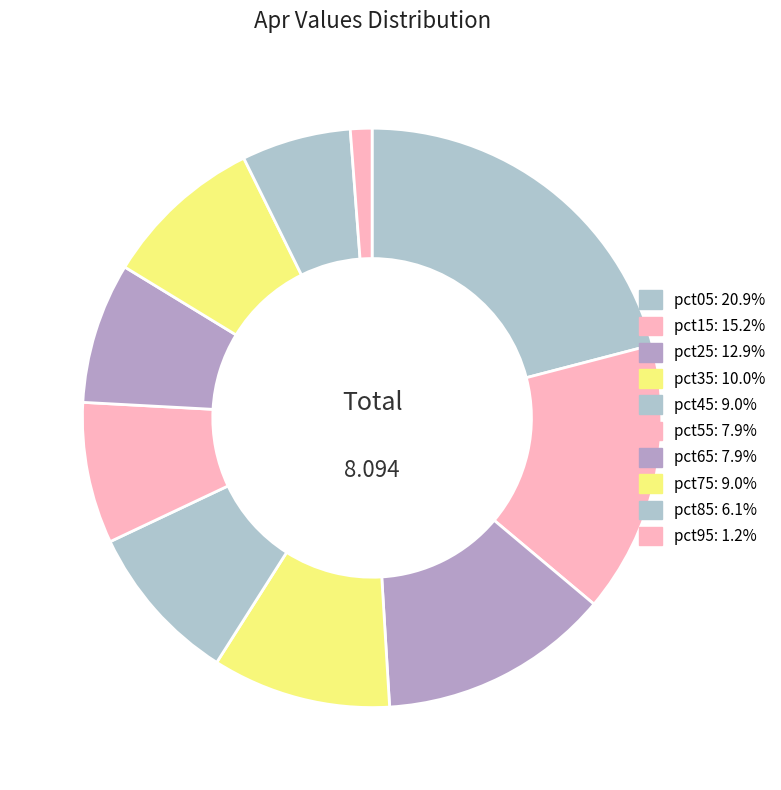

How many segments does this pie chart have?

10